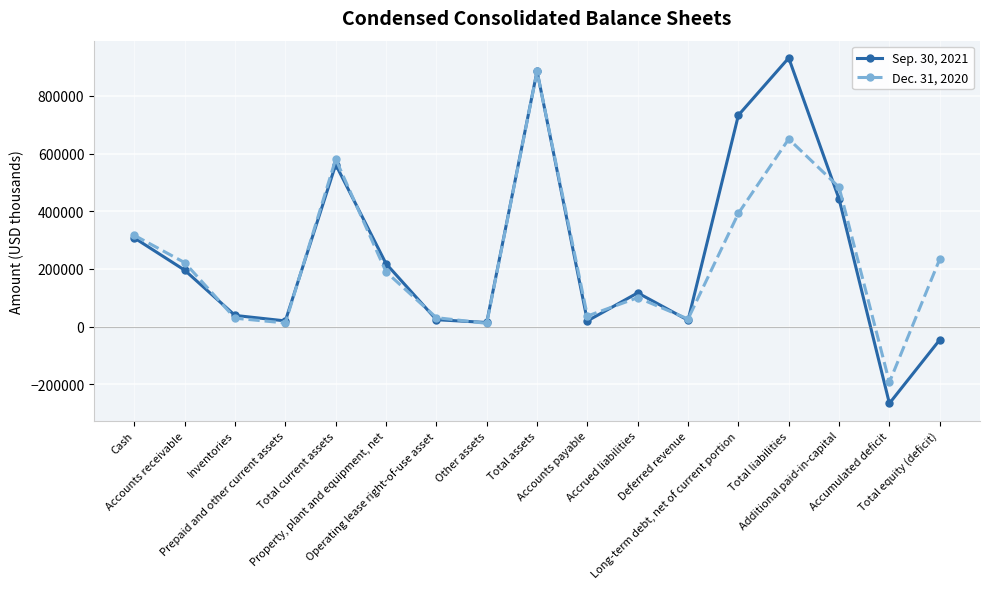

Which series has the largest range (max minus min)?

Sep. 30, 2021